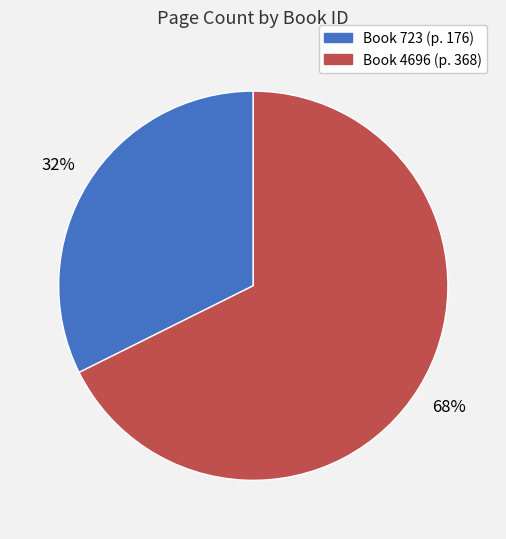

To the nearest percent, what is the average slice percentage?

50%